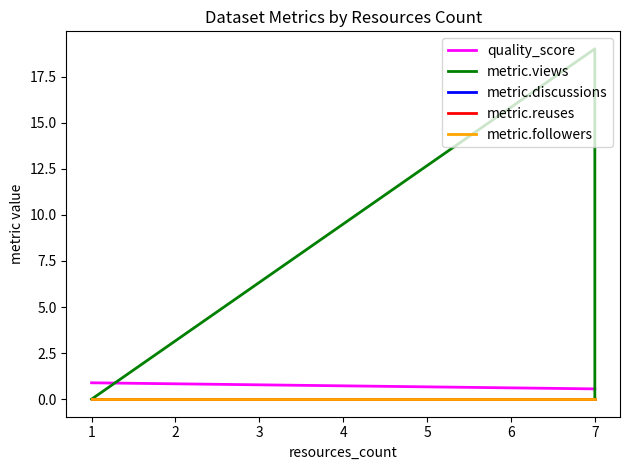

What are all the series names shown in the legend?

quality_score, metric.views, metric.discussions, metric.reuses, metric.followers